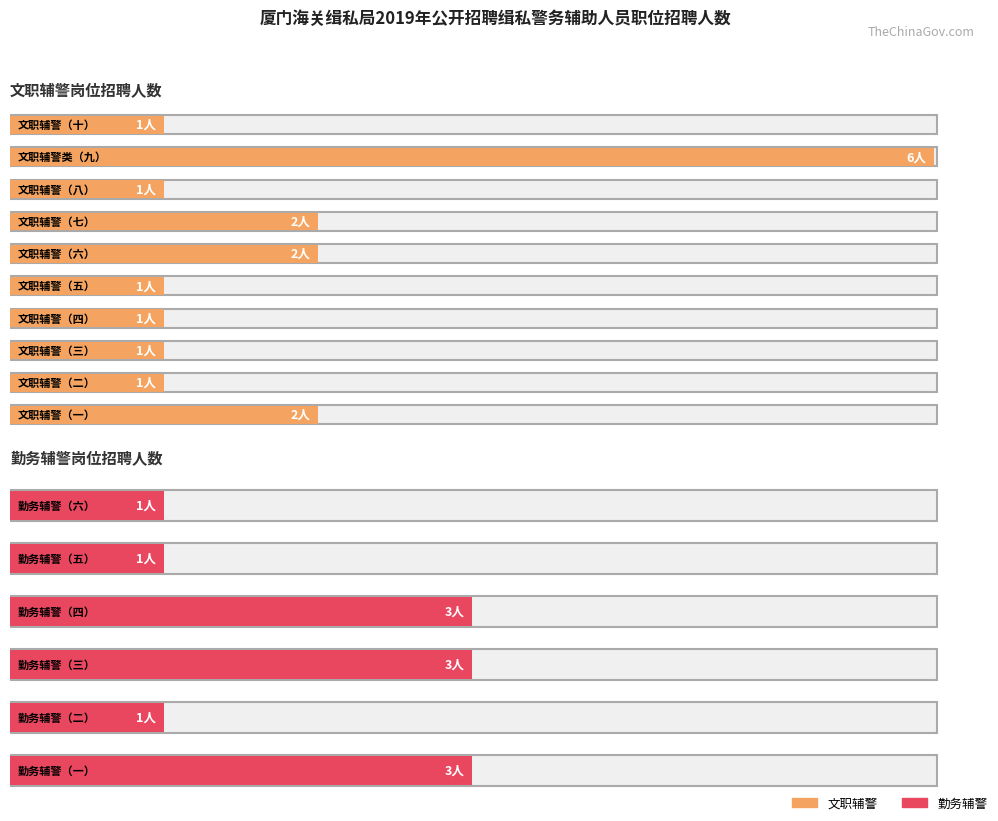

Is it true that the value at 勤务辅警（四） is 2?

False